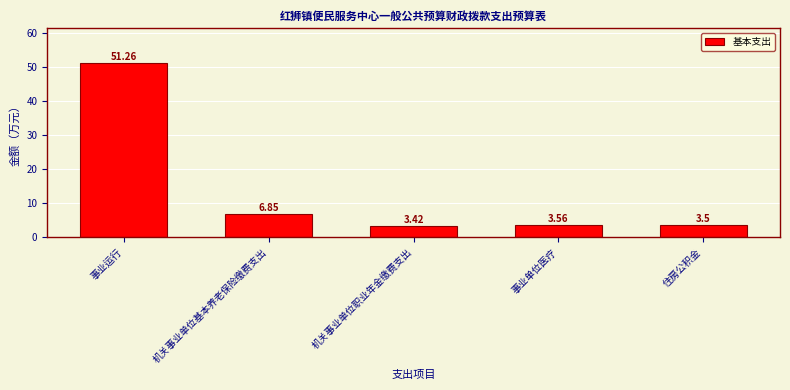

Rank the categories by value from highest to lowest.

事业运行, 机关事业单位基本养老保险缴费支出, 事业单位医疗, 住房公积金, 机关事业单位职业年金缴费支出